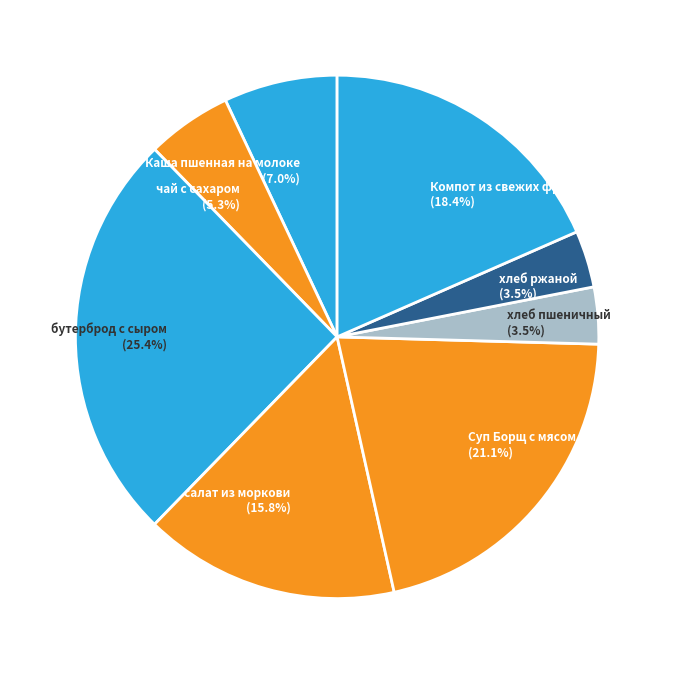

To the nearest percent, what portion does Каша пшенная на молоке represent?

7%